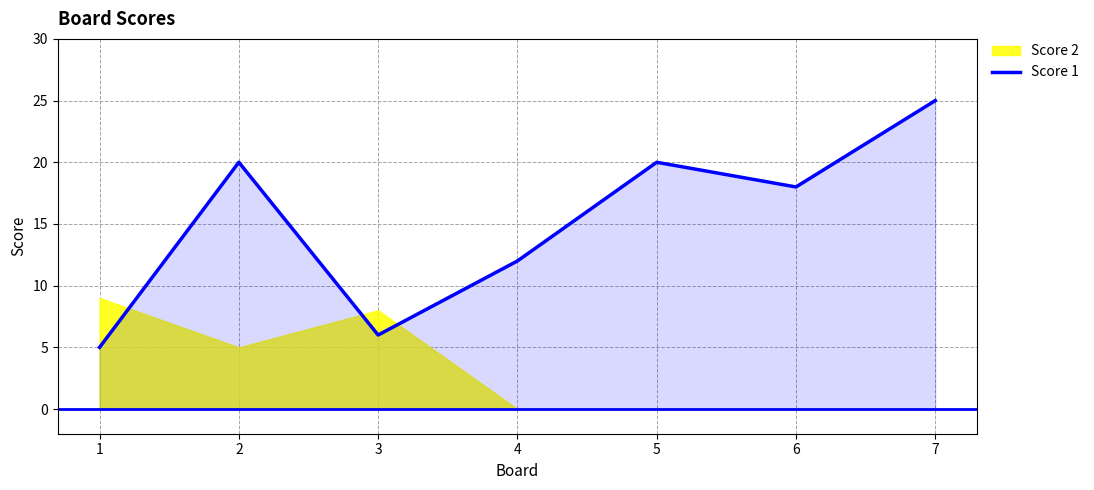

Reading left to right, what are all the values shown in this chart?

1=5	2=20	3=6	4=12	5=20	6=18	7=25